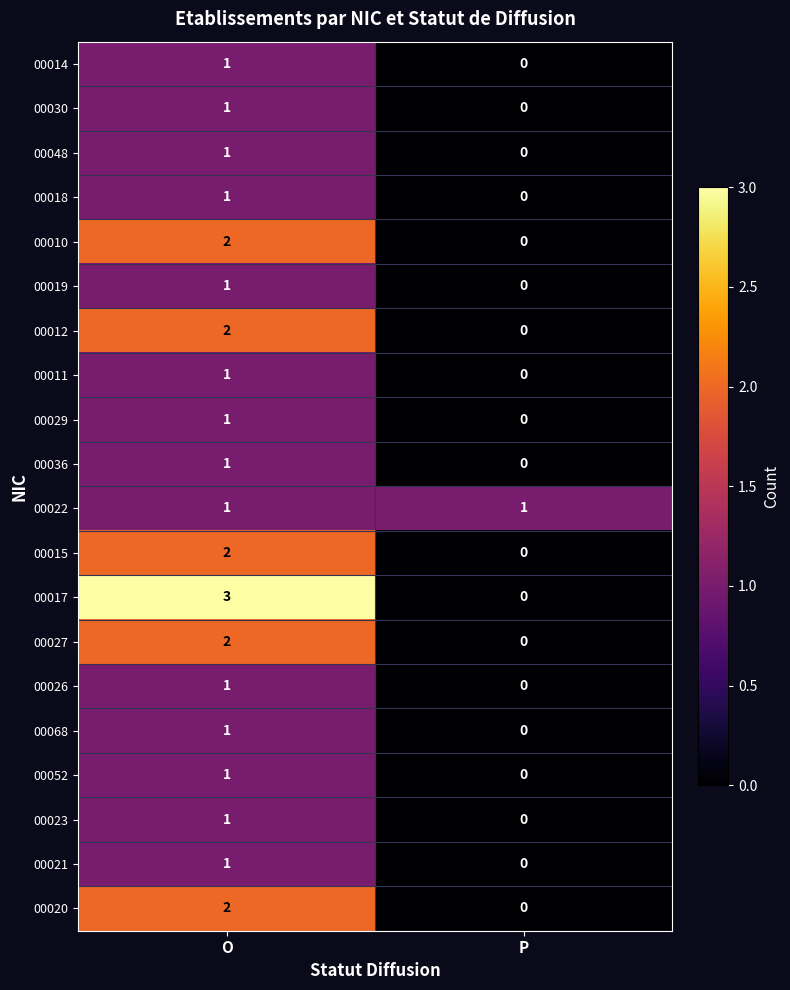

Where is 00026 nearest to the value 0?

P